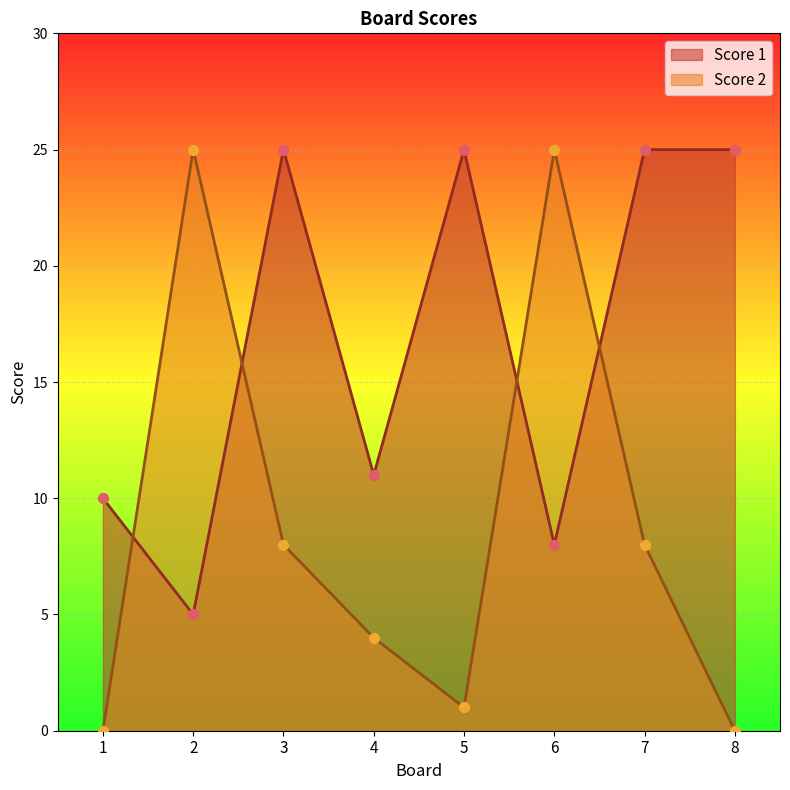

Which series reaches the maximum Y coordinate?

Score 1